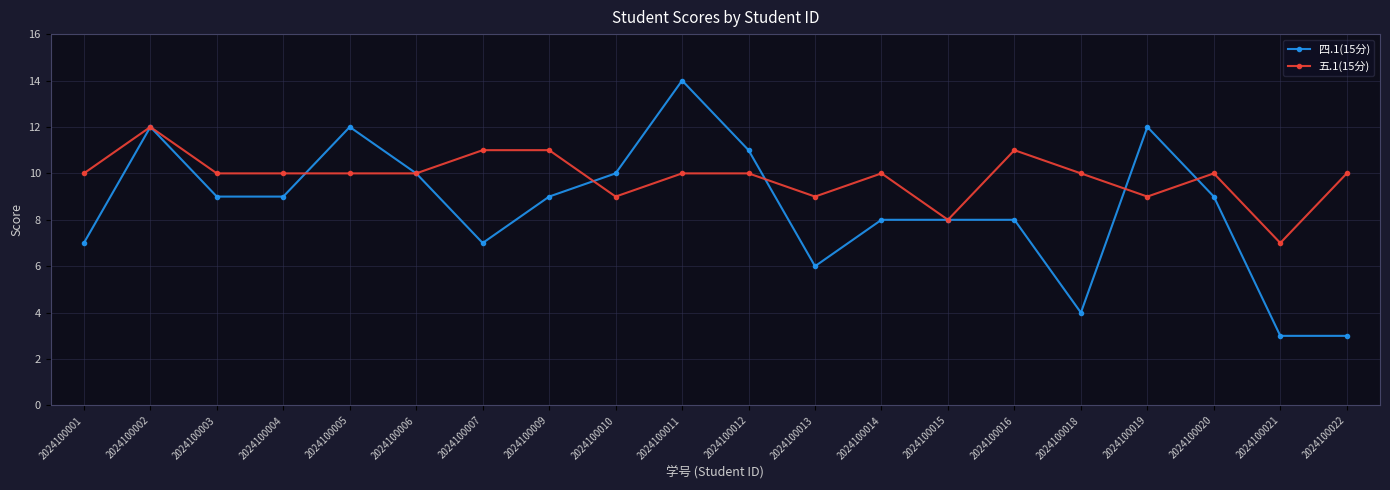

After their last crossing, which series has the higher values: 五.1(15分) or 四.1(15分)?

五.1(15分)